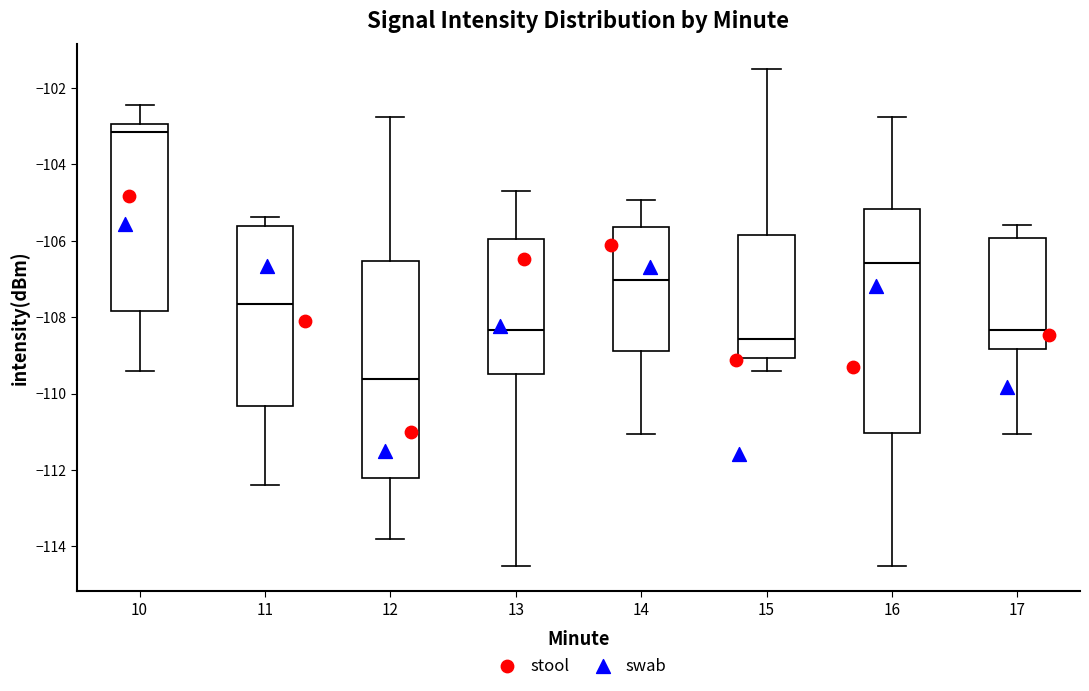

Reading left to right, read every box against the y-axis: the position of its median line, the range the box covers, and the ends of its whiskers. The values are not printed on the chart, so give them approximately, as read against the axis.

10: median -103.2, box -107.8 to -103.0, whiskers -109.4 to -102.4
11: median -107.6, box -110.4 to -105.6, whiskers -112.4 to -105.4
12: median -109.6, box -112.2 to -106.6, whiskers -113.8 to -102.8
13: median -108.4, box -109.4 to -106.0, whiskers -114.6 to -104.8
14: median -107.0, box -108.8 to -105.6, whiskers -111.0 to -105.0
15: median -108.6, box -109.0 to -105.8, whiskers -109.4 to -101.6
16: median -106.6, box -111.0 to -105.2, whiskers -114.6 to -102.8
17: median -108.4, box -108.8 to -106.0, whiskers -111.0 to -105.6